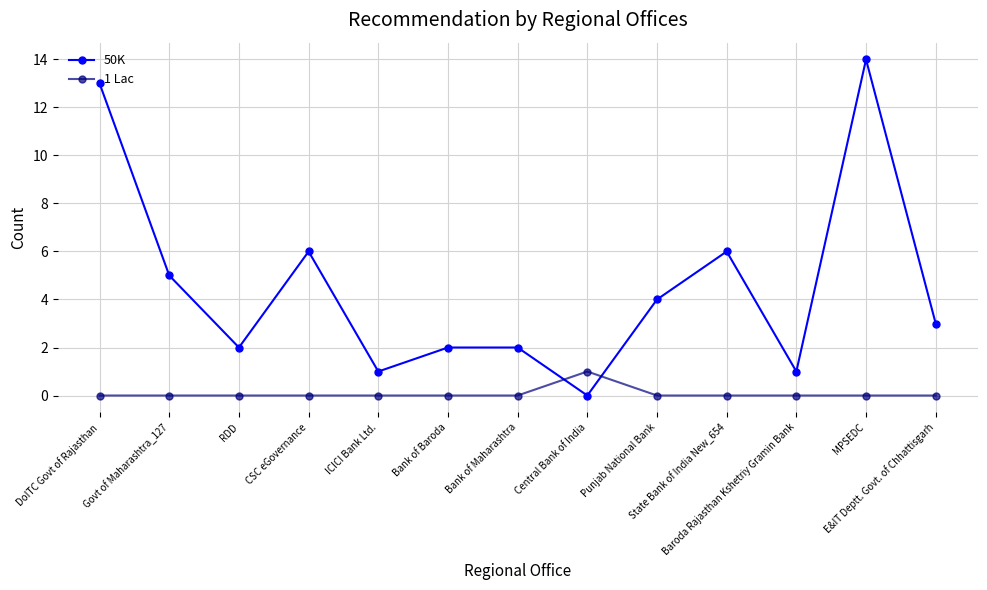

Which series has the largest total across all categories?

50K